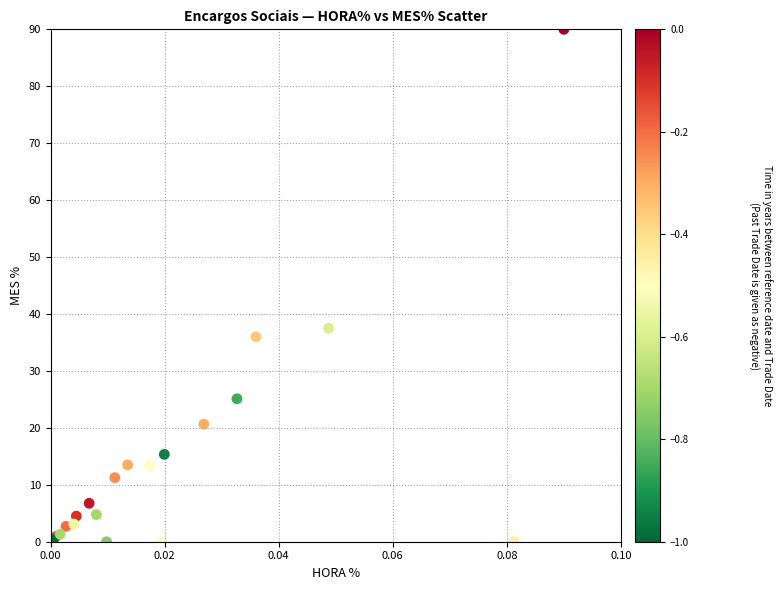

What Y value in the scatter plot is closest to 45?

37.5